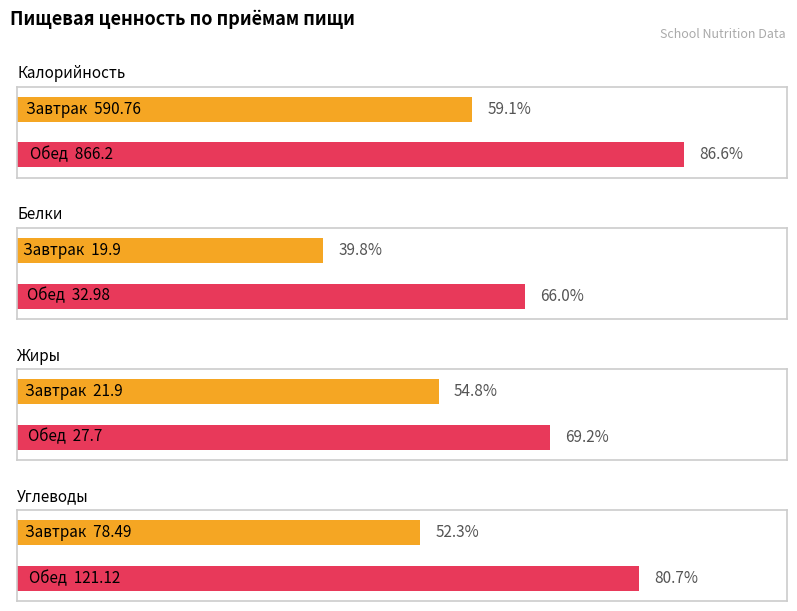

Which category has the lowest value in the Калорийность series?

Завтрак